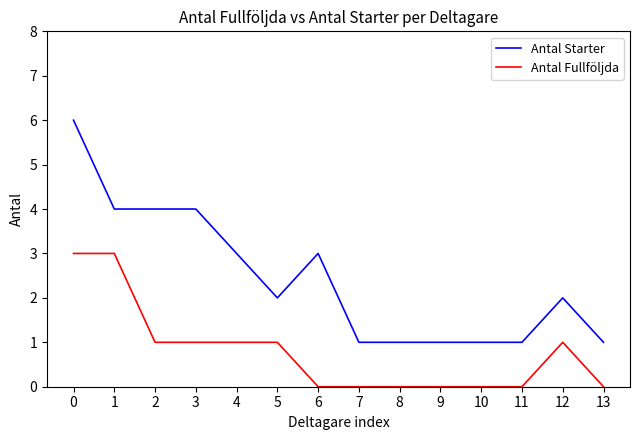

The Antal Starter series shows 1 at 13. True or false?

True